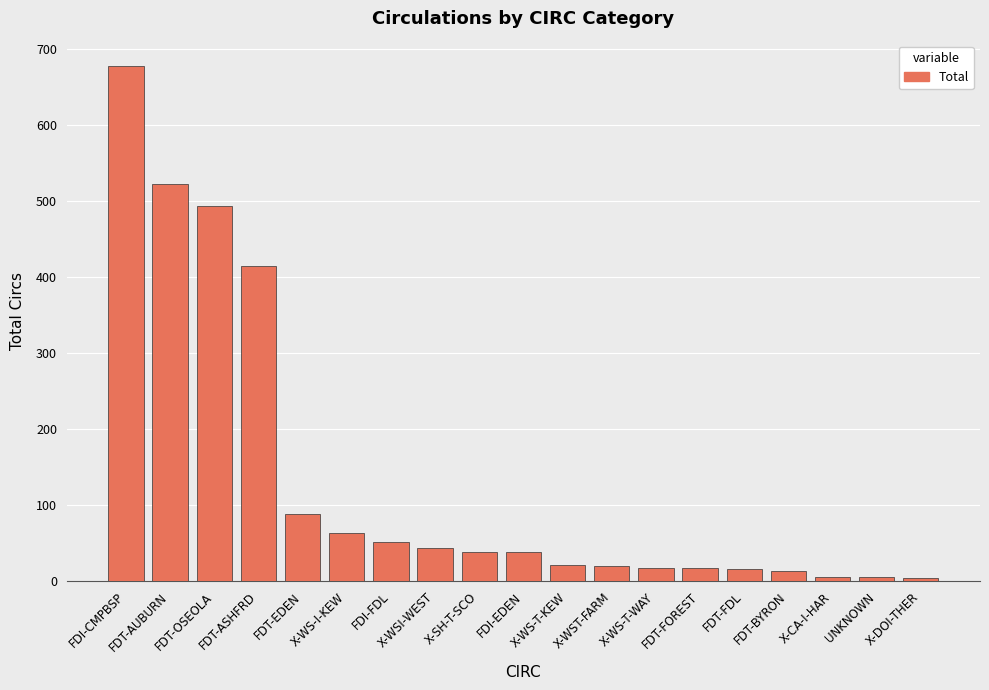

How many values are below 38?

9